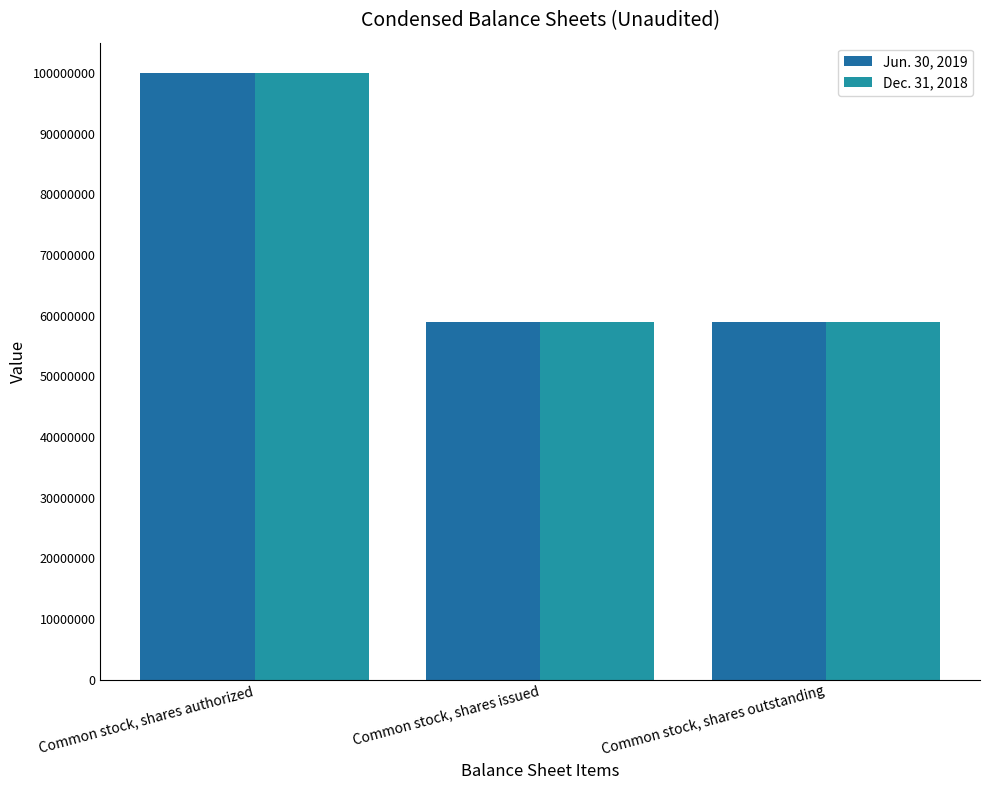

What position from the right is Common stock, shares issued?

2